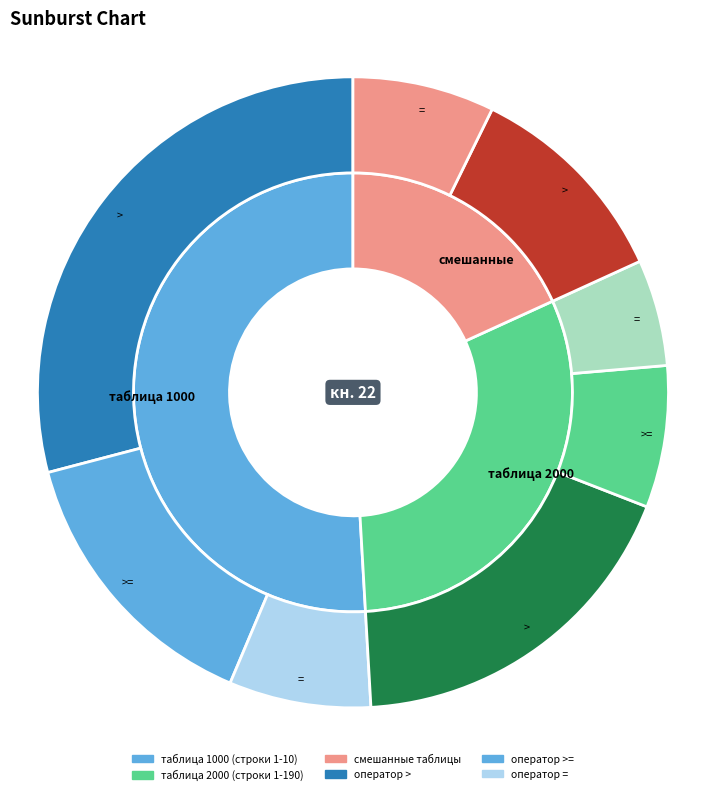

Which series changed the most between таблица 1000 and таблица 2000?

таблица 1000